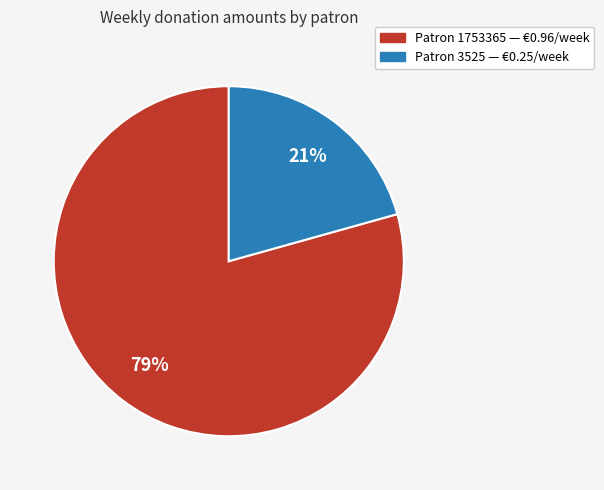

Is there any slice that represents more than half of the pie?

Yes